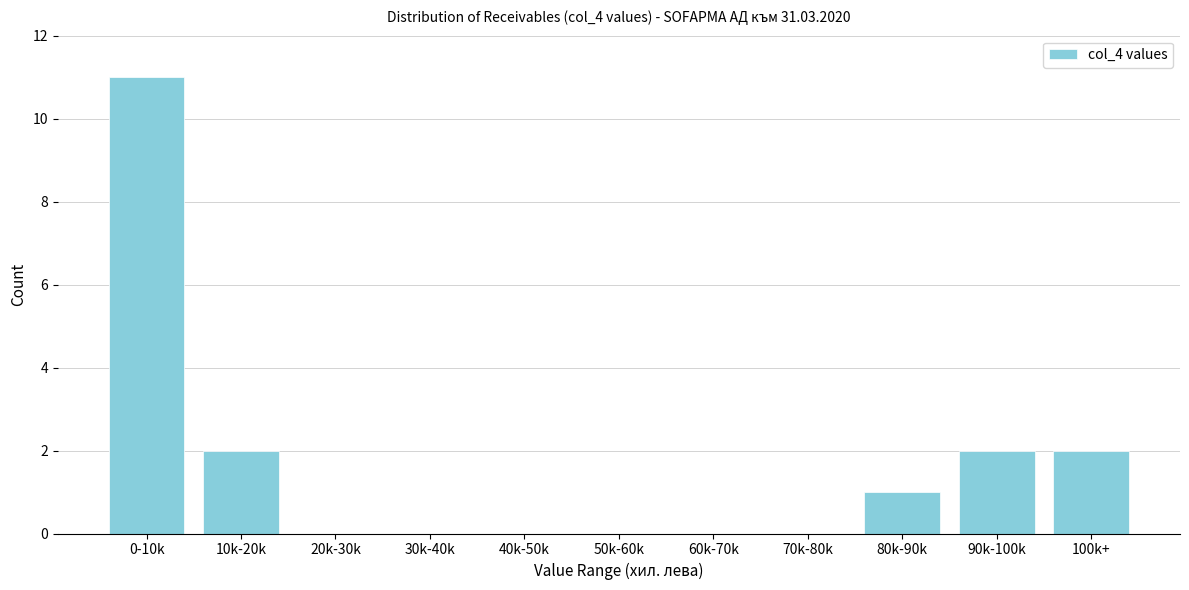

Reading left to right, list all the values displayed in this chart.

0-10k=11	10k-20k=2	20k-30k=0	30k-40k=0	40k-50k=0	50k-60k=0	60k-70k=0	70k-80k=0	80k-90k=1	90k-100k=2	100k+=2